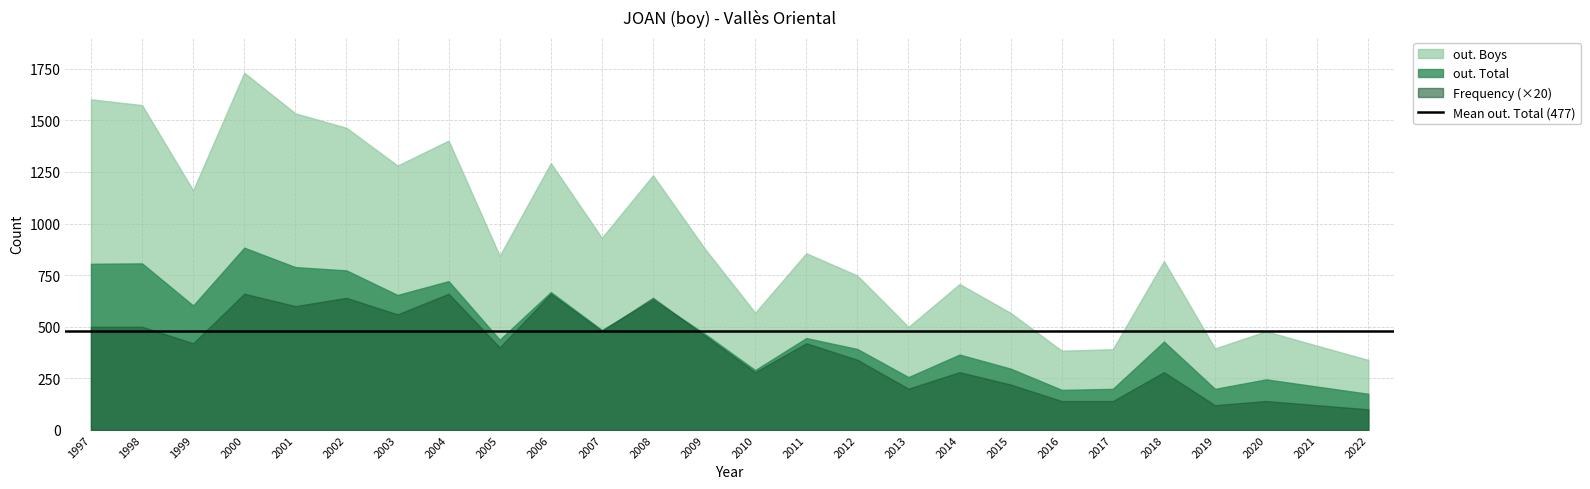

True or false: out. Boys has a value of 1293 at 2006.

True